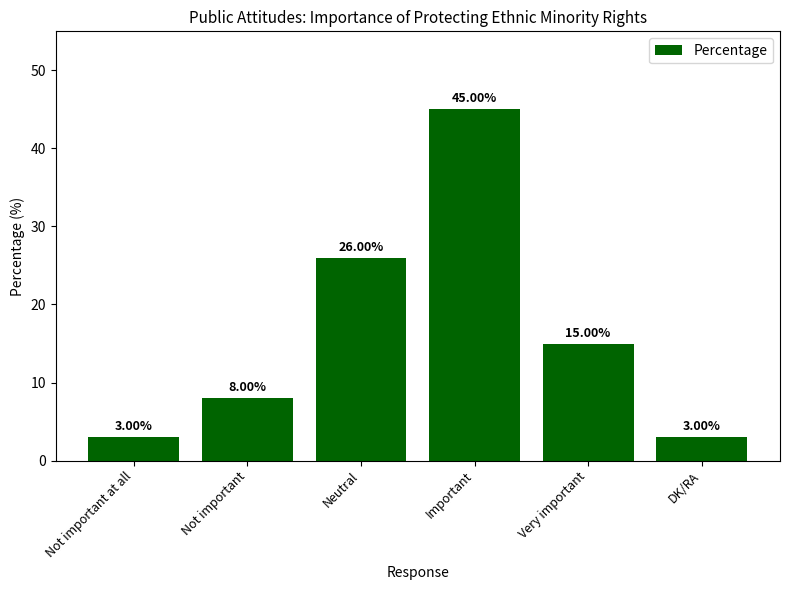

What is the value of the 1st bar from the left?

3